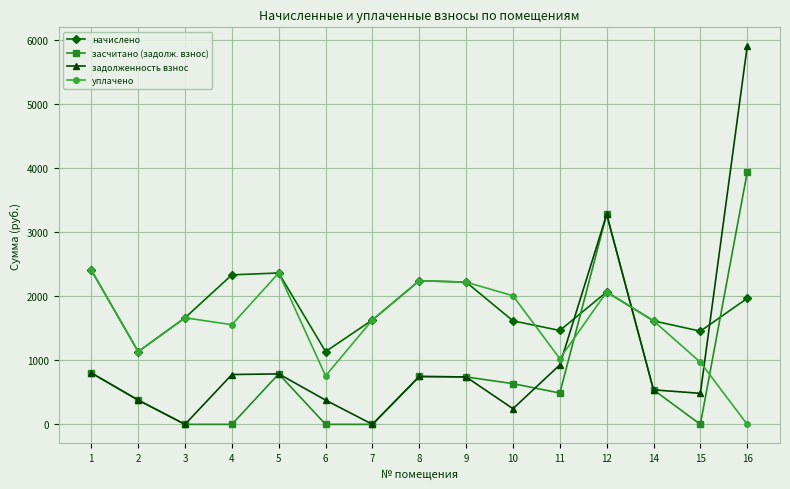

The value of задолженность взнос at 1 is 269.5. True or false?

False